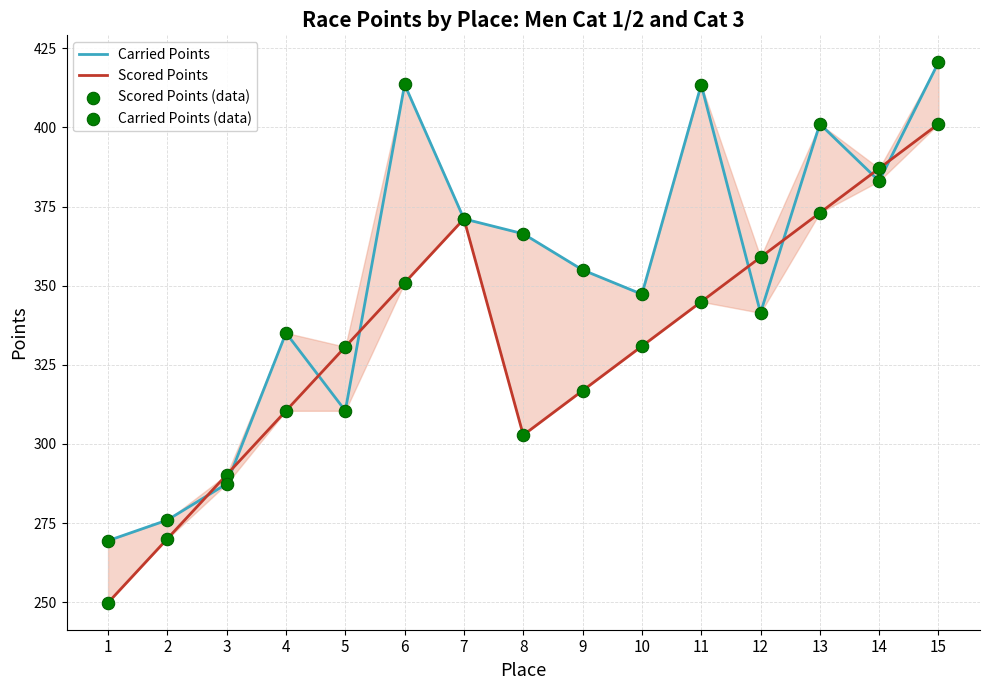

Which series contains the lowest Y value?

Scored Points